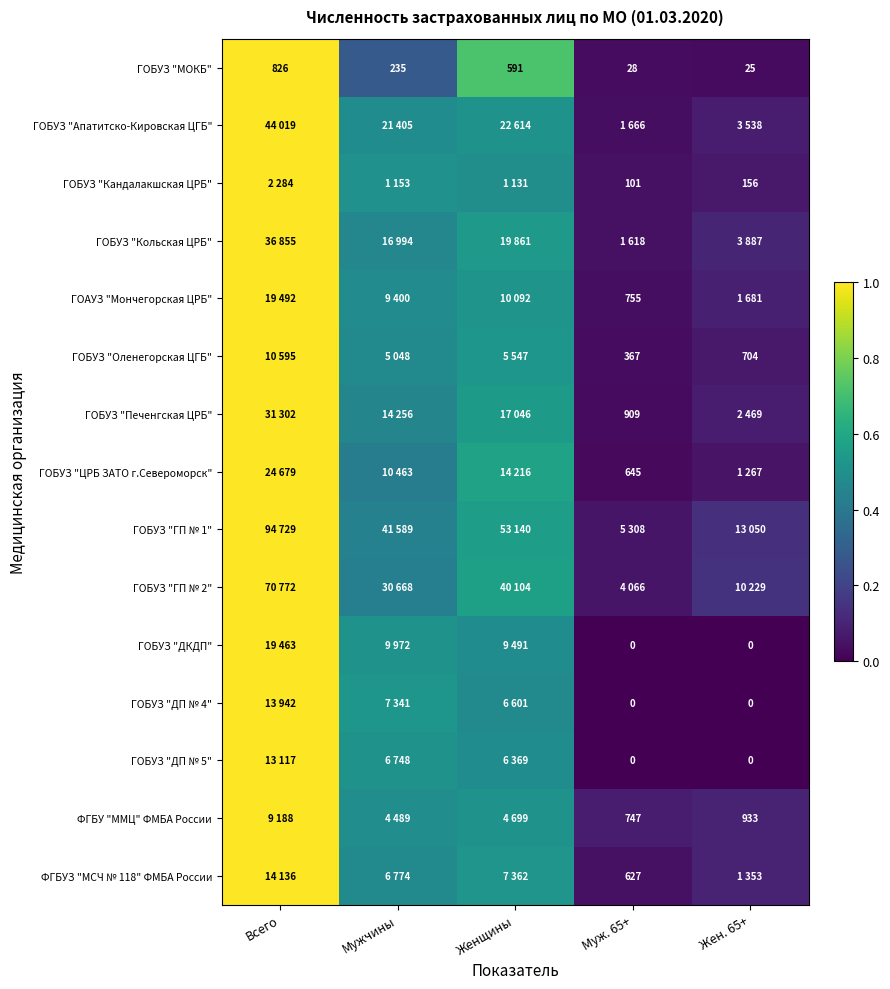

Is it true that ГОБУЗ "ДП № 4" equals 0.0 at Муж. 65+?

True